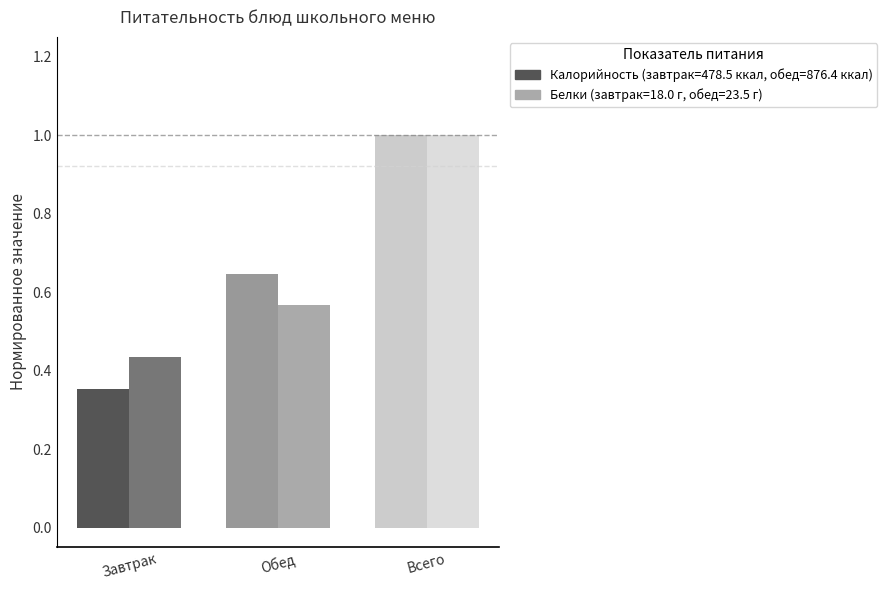

At which category is the sum across all series the highest?

Всего